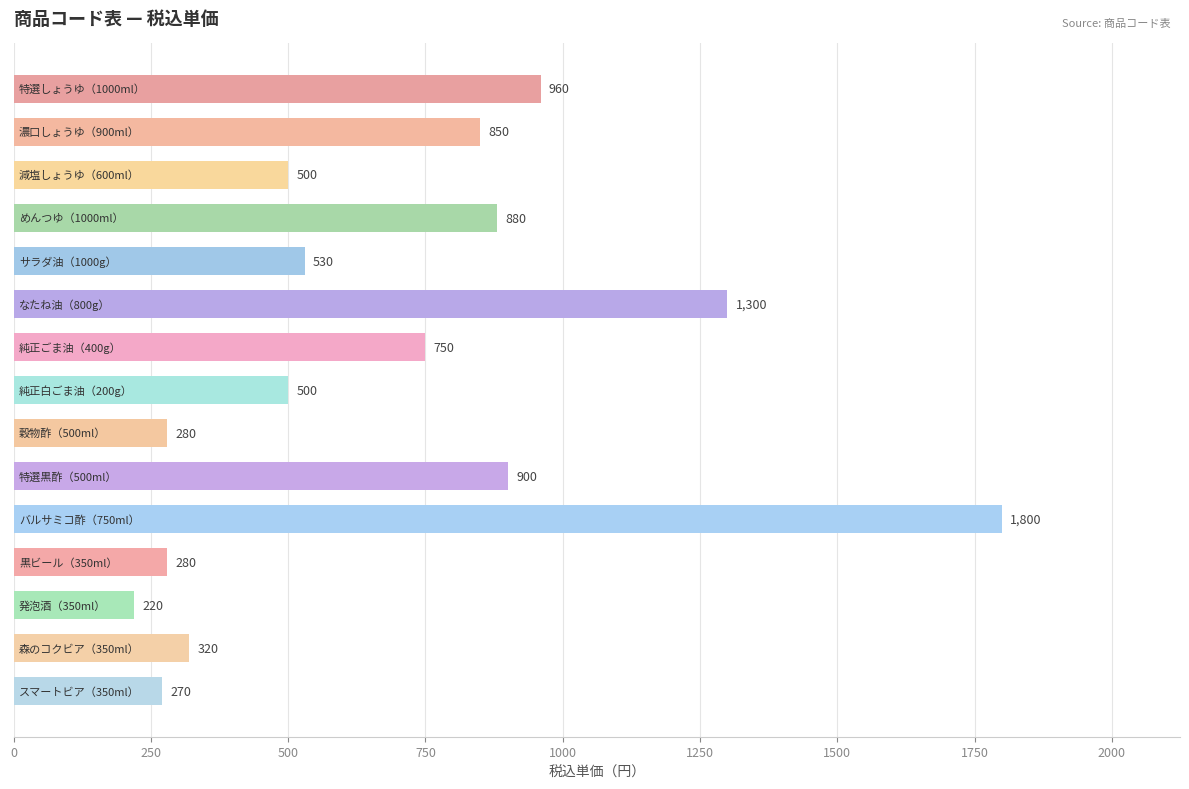

How many distinct data groups are displayed?

1